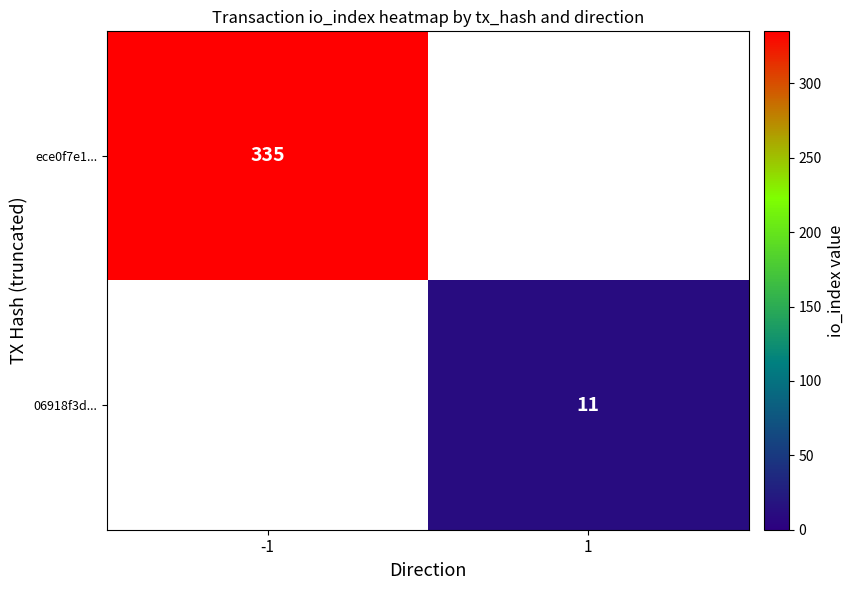

The 06918f3d... series shows 11 at 1. True or false?

True